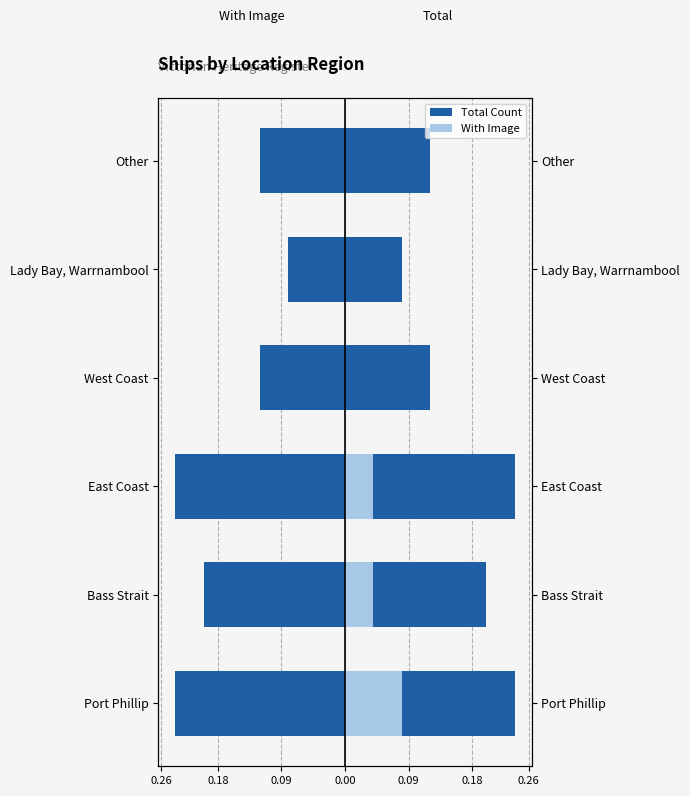

Which series has the widest spread of values?

Total Count